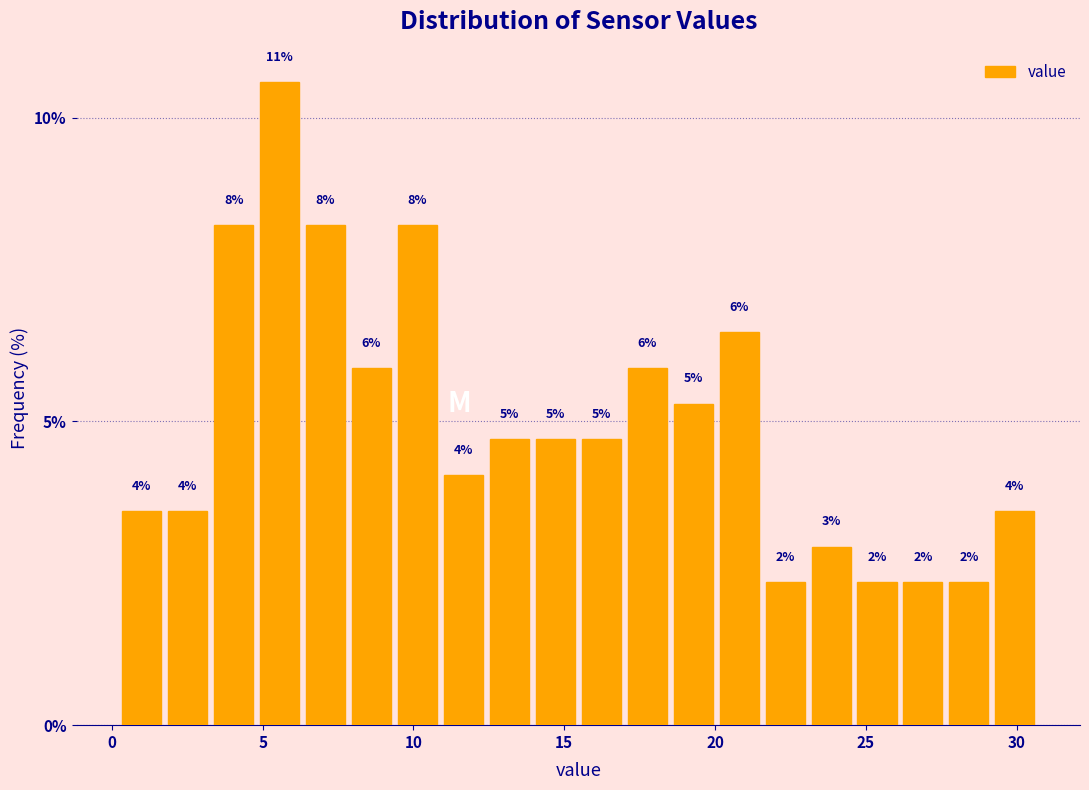

Around what value on the x-axis is the tallest bar? Give the approximate position of its centre, as read against the axis.

5.5